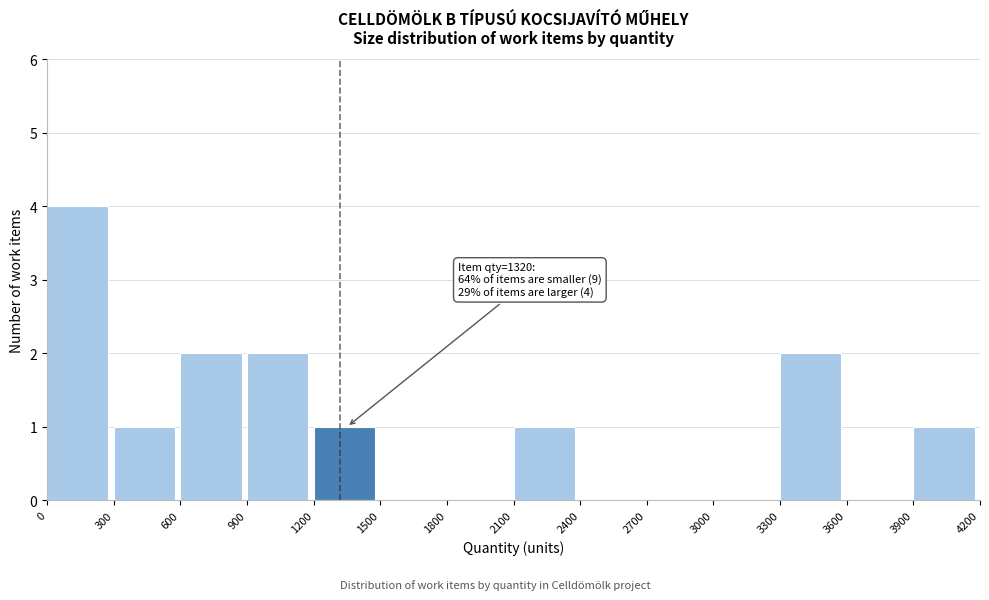

Over which range of the x-axis is the bar tallest?

0 to 300